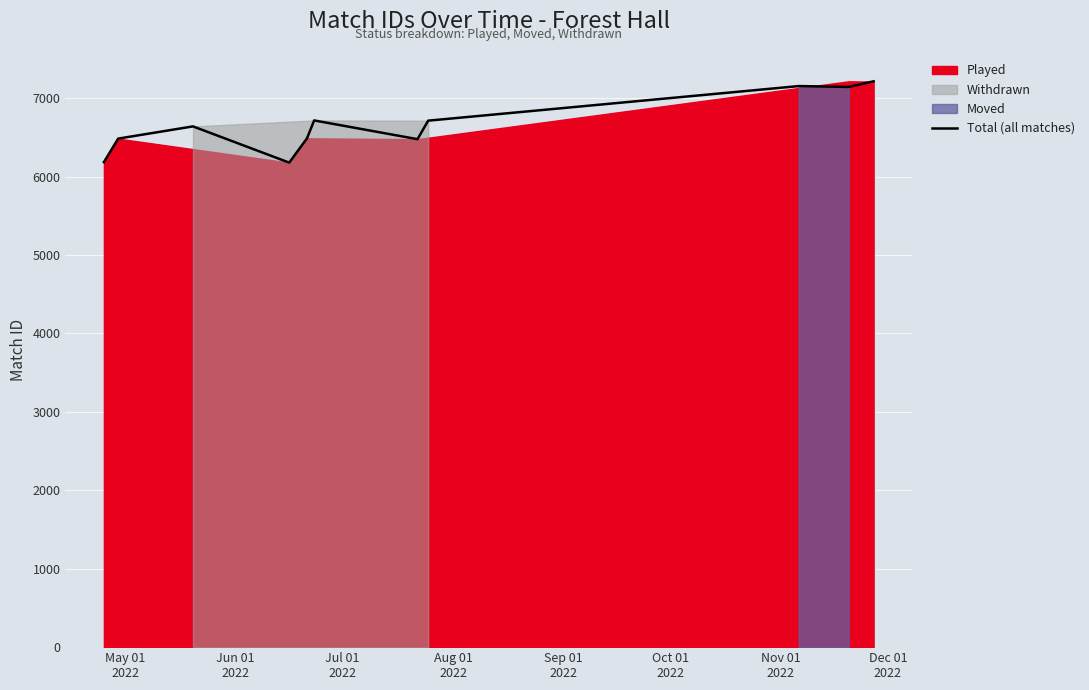

What is the sum of all values?

73392